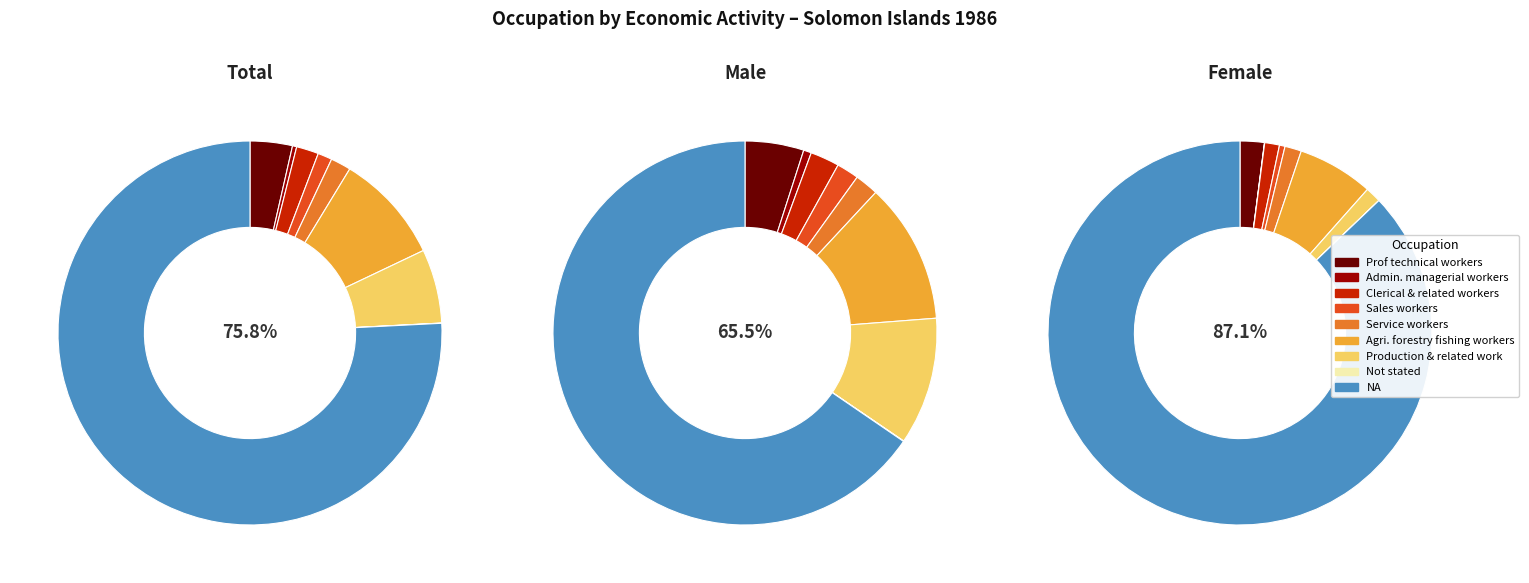

The Sales workers slice represents 2% of the pie. True or false?

True